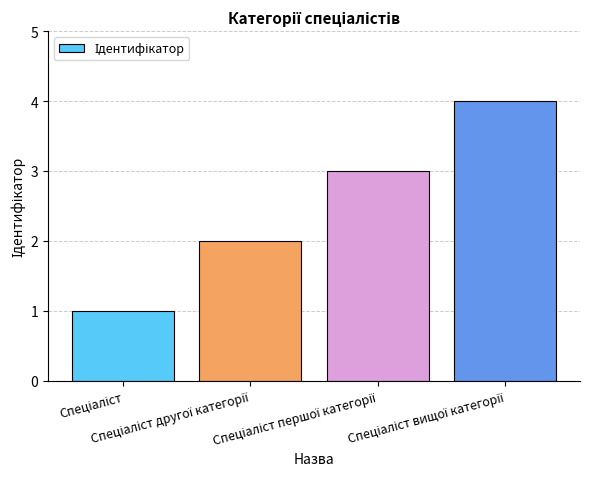

What is the sum of all values?

10